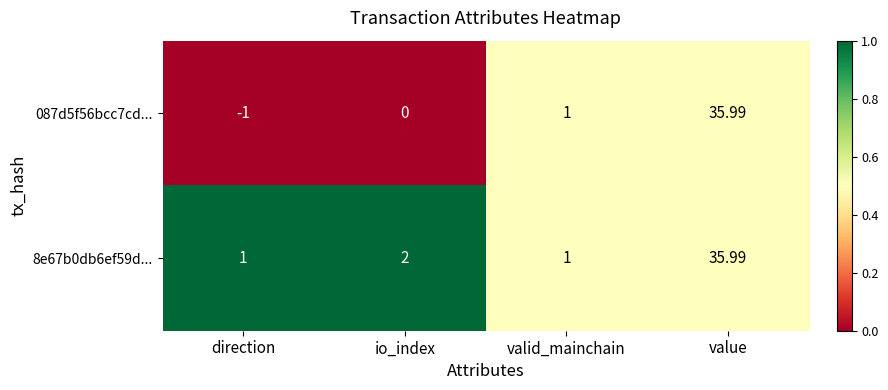

At which label is 087d5f56bcc7cd... closest to 17?

valid_mainchain